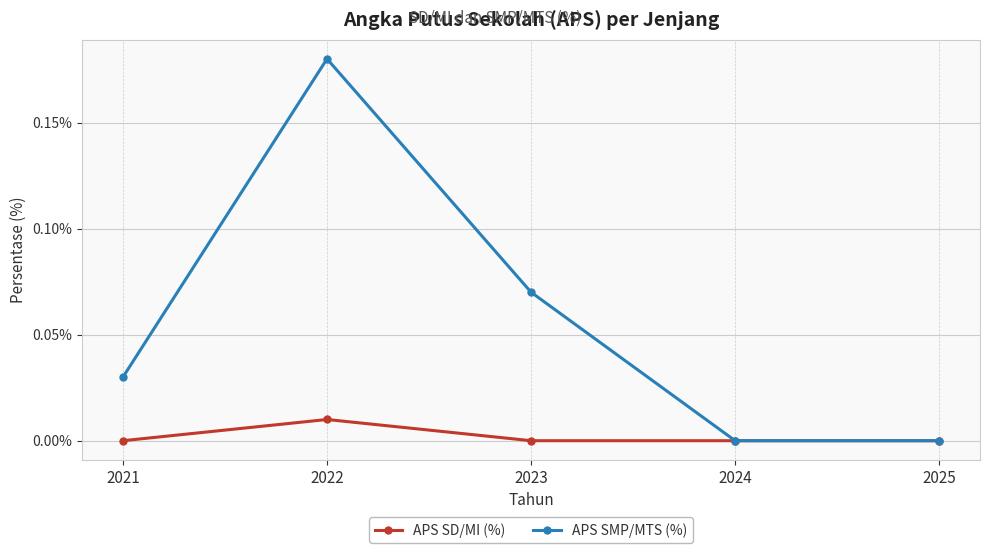

The APS SMP/MTS (%) series shows 0.0 at 2025. True or false?

True